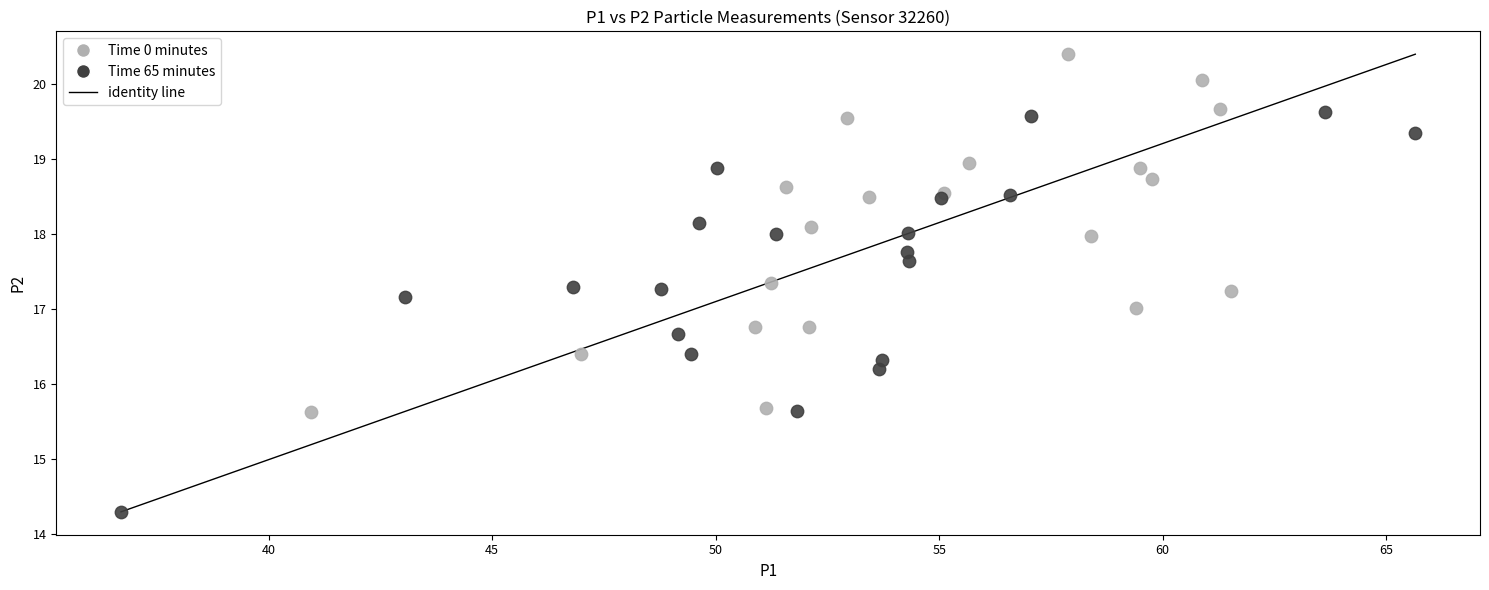

Which series contains the lowest Y value?

Time 65 minutes